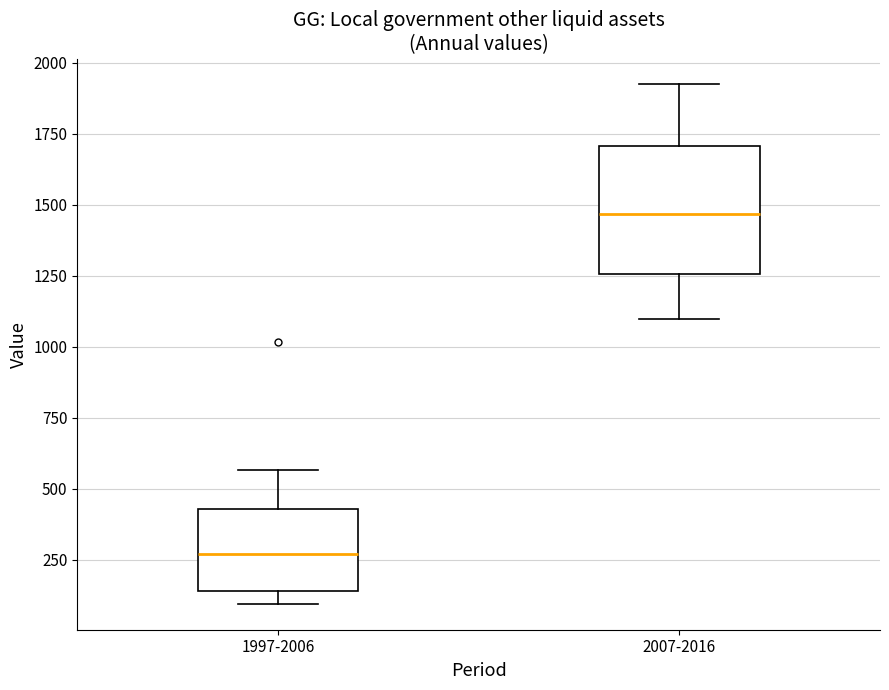

Where is the lower edge of the box for 1997-2006 on the y-axis? The values are not printed on the chart, so give them approximately, as read against the axis.

150